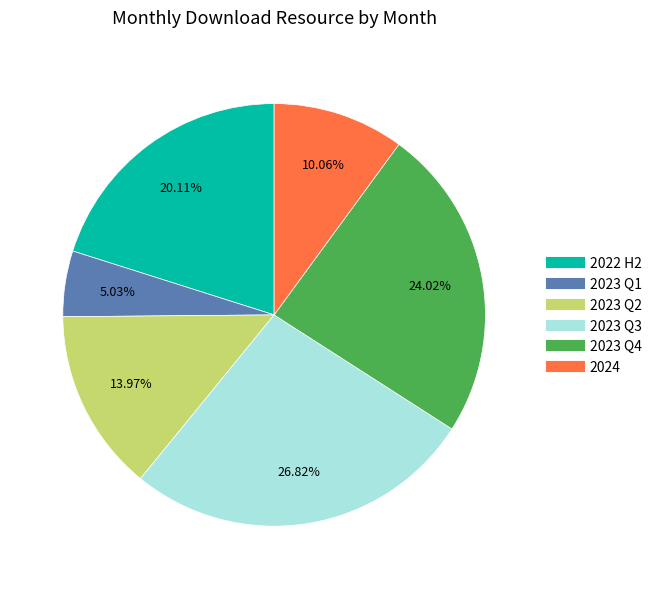

Is there any slice that represents more than half of the pie?

No